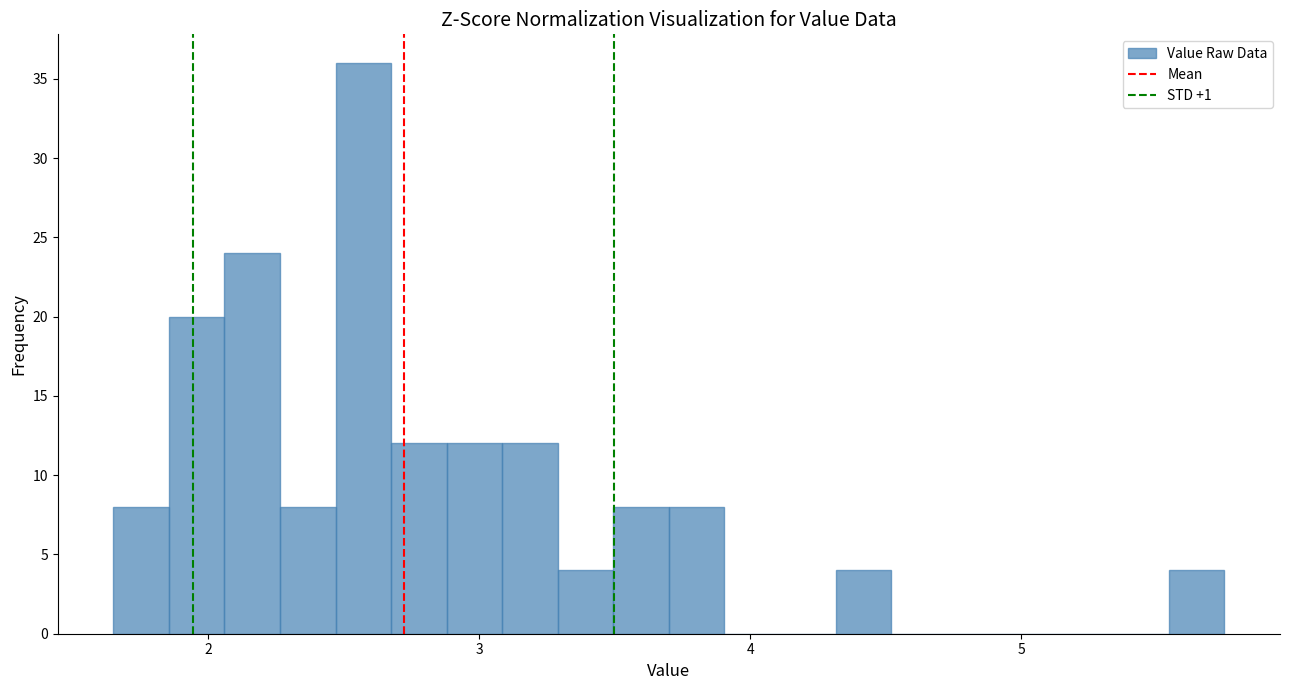

Read against the x-axis, roughly where is the centre of the tallest bar?

2.6